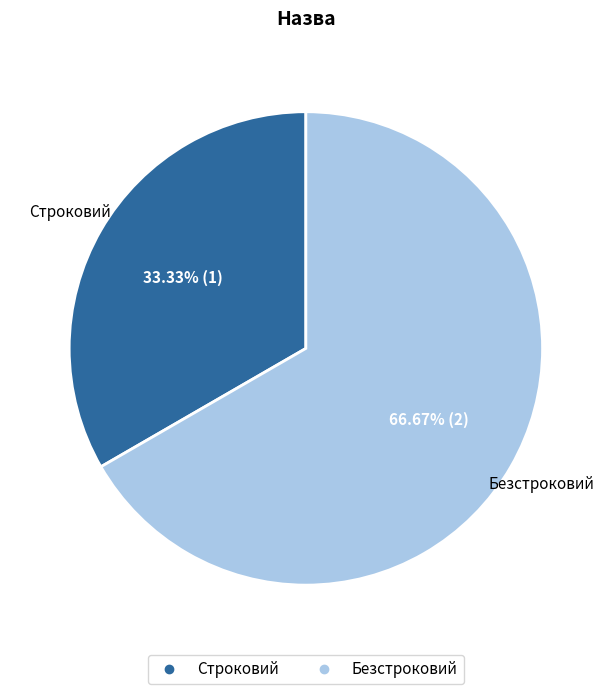

To the nearest percent, what is the difference between the Безстроковий and Строковий slice percentages?

33%